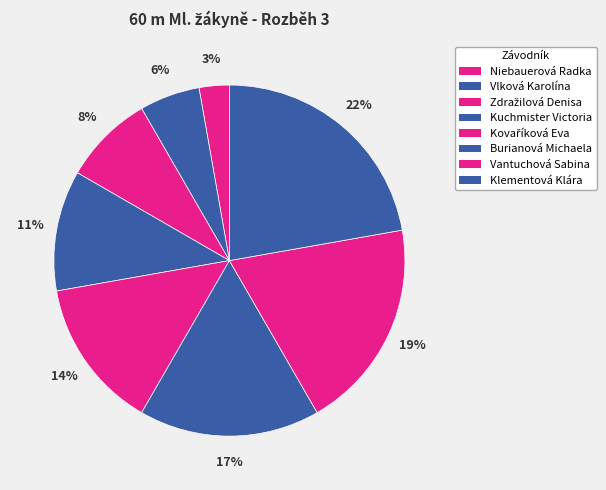

To the nearest percent, what percentage of the pie is Vlková Karolína?

6%